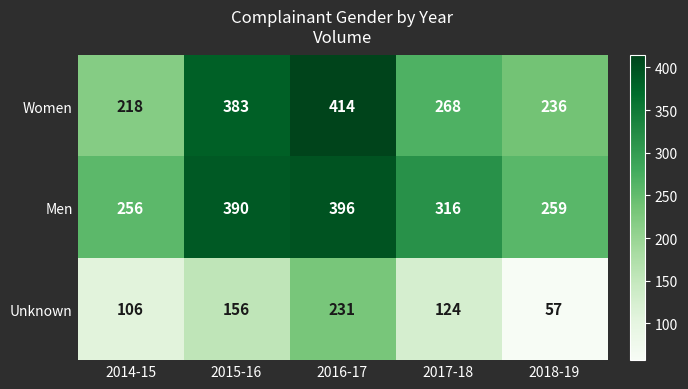

What is the total value across all series at 2017-18?

708